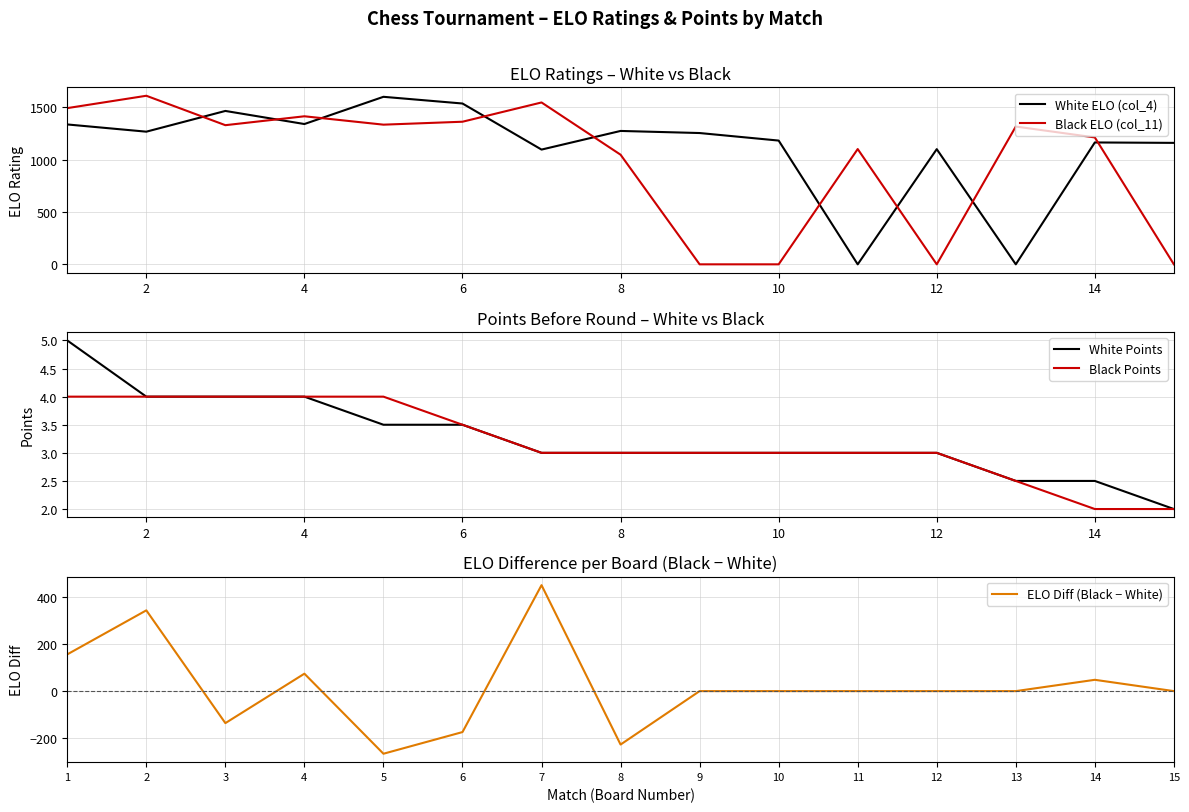

What is the value of the White Points point at the 5th from the left?

3.5